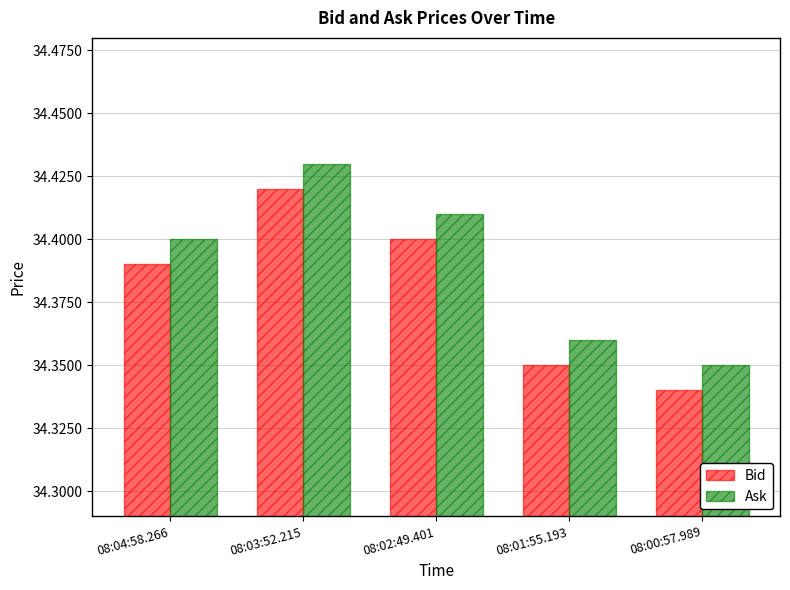

What are all the series names shown in the legend?

Bid, Ask